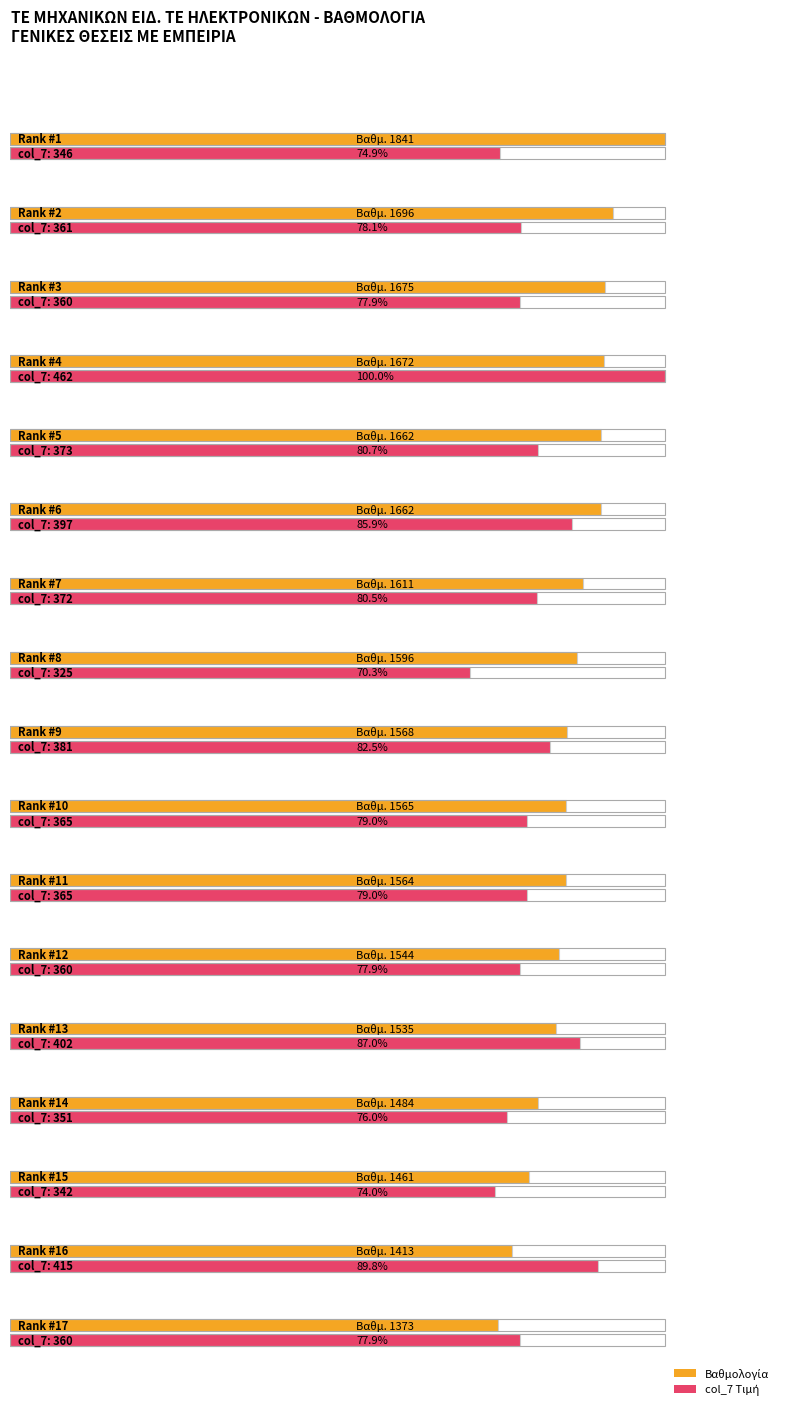

What is the smallest value displayed?

325